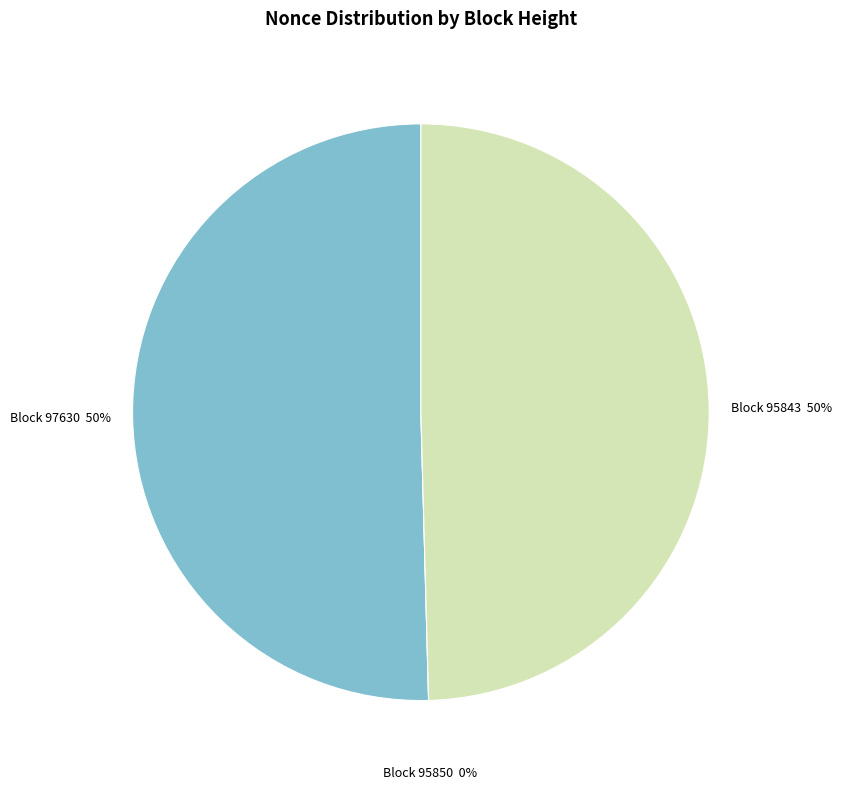

Combined, do 95850 and 95843 account for over 50%?

No